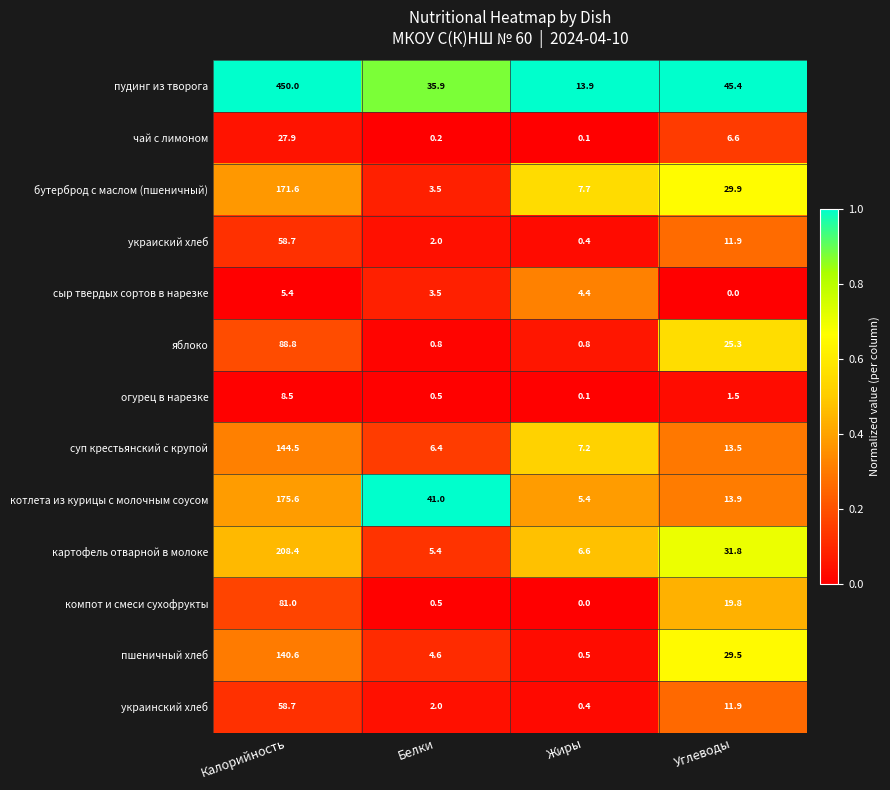

What is the total value across all series at Белки?

106.3